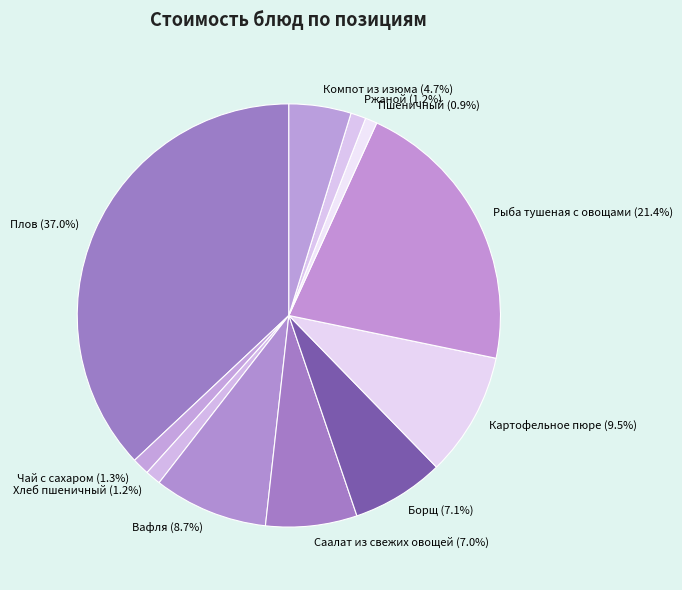

To the nearest percent, what is the average slice percentage?

9%